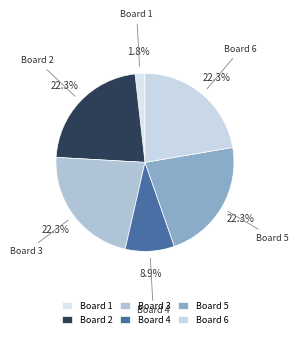

True or false: Board 3 accounts for 15% of the total.

False